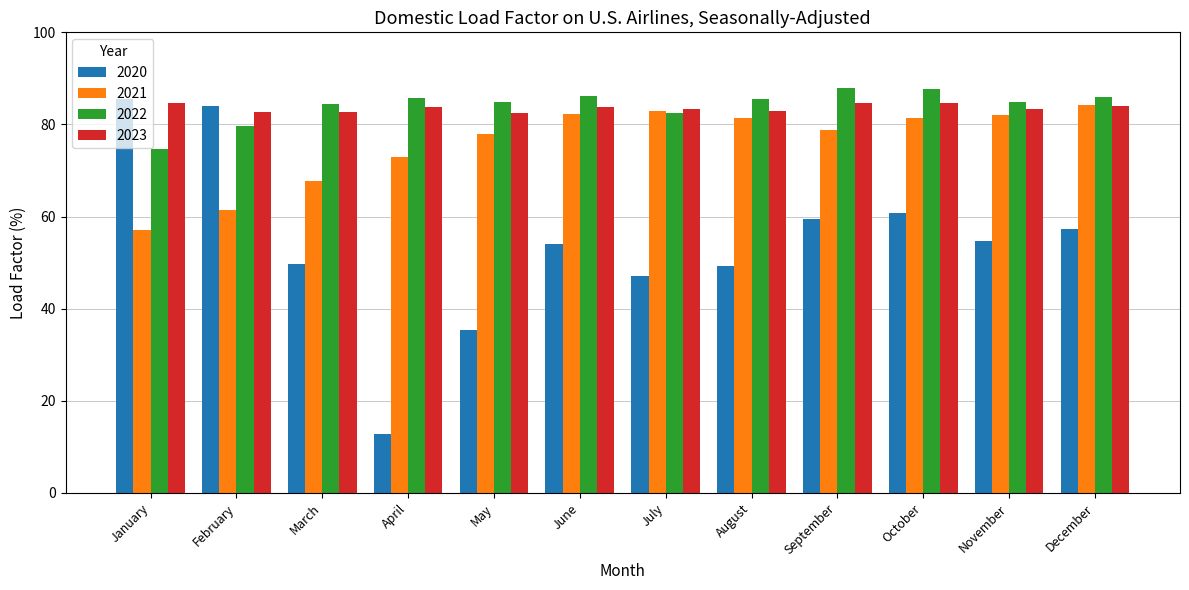

Is the value of 2022 at April greater than the value of 2021 at October?

Yes